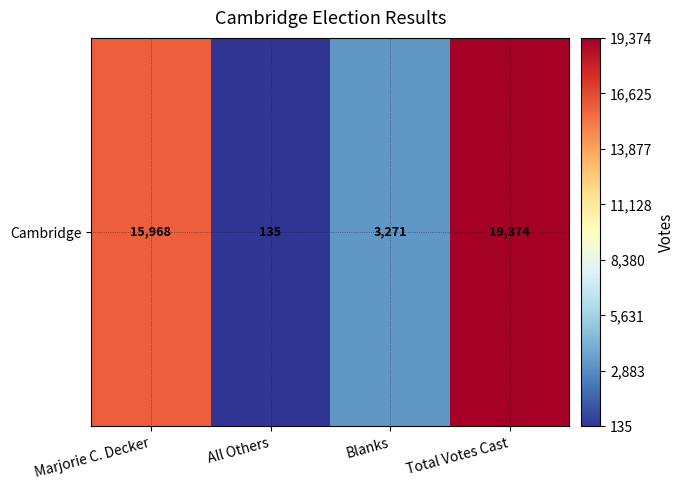

Read the value at Marjorie C. Decker.

15968